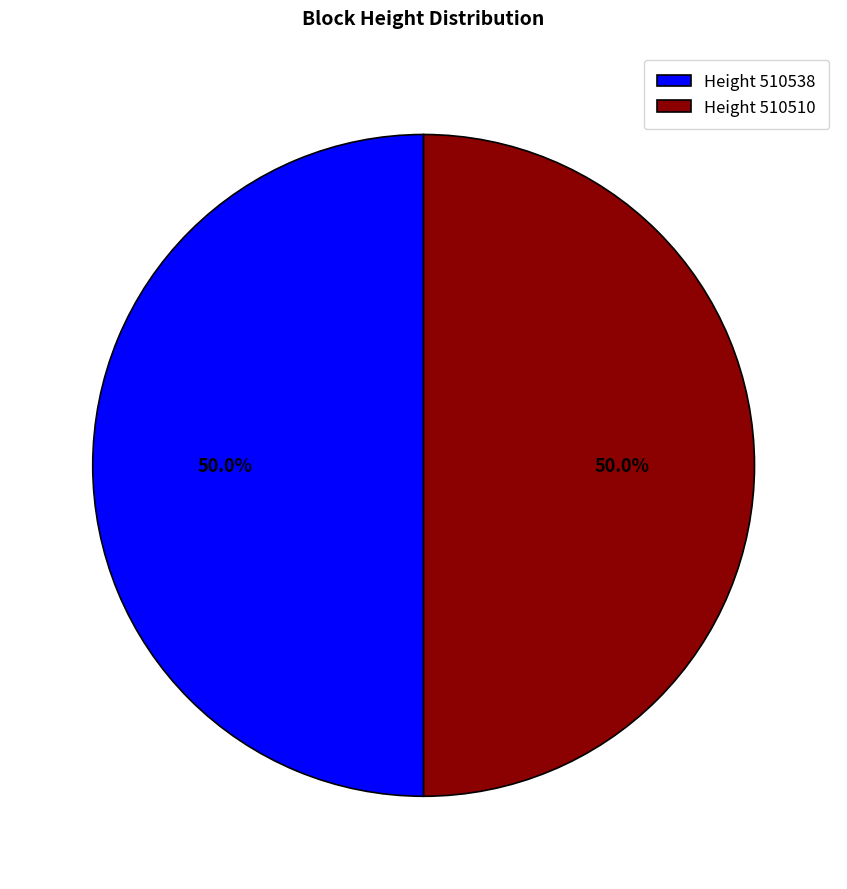

What percentage do Height 510510 and Height 510538 together represent?

100.0%